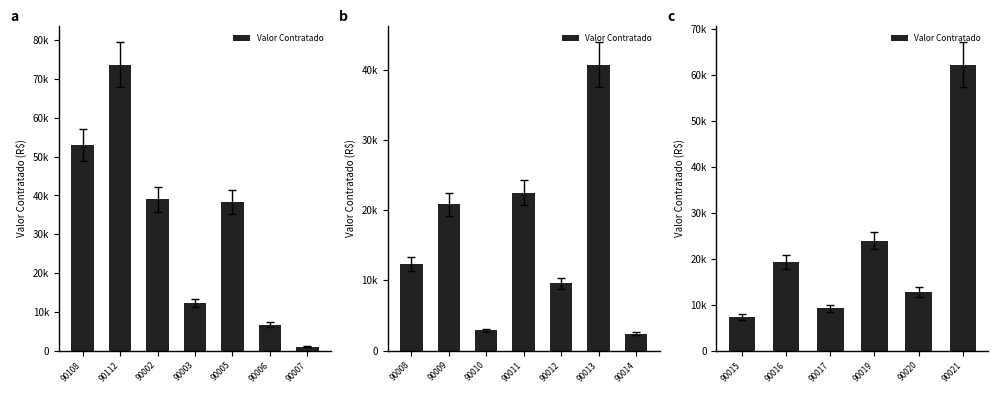

What is the difference between the maximum and minimum values?

54870